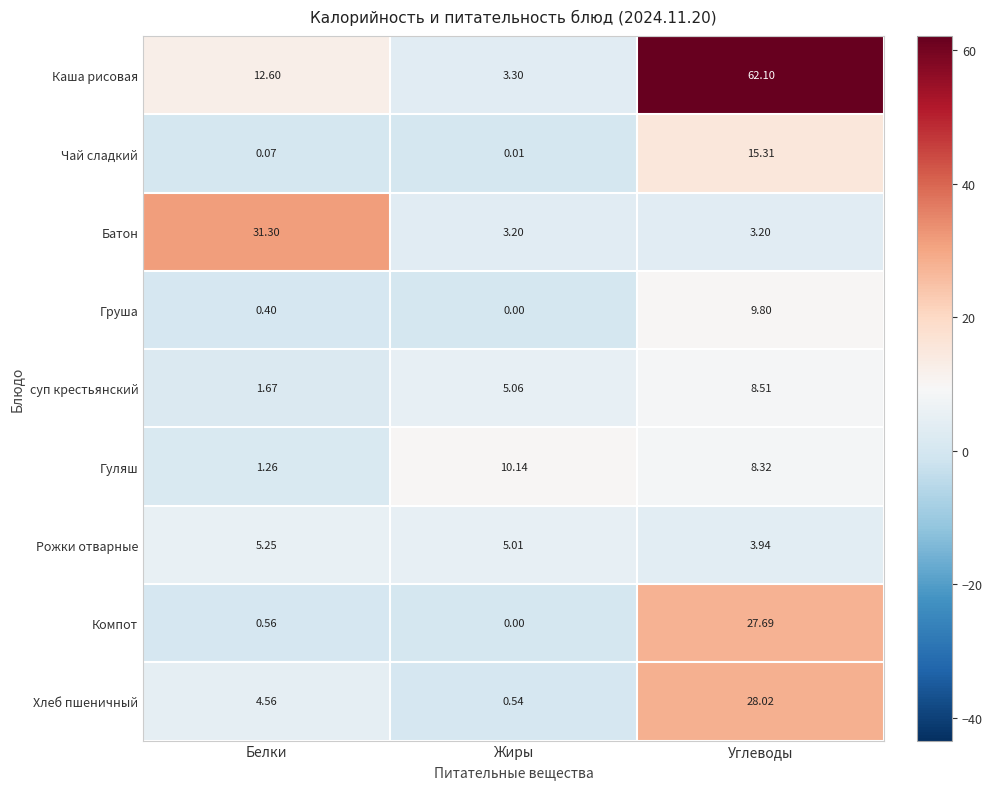

List the labels in order of Чай сладкий value, largest first.

Углеводы, Белки, Жиры